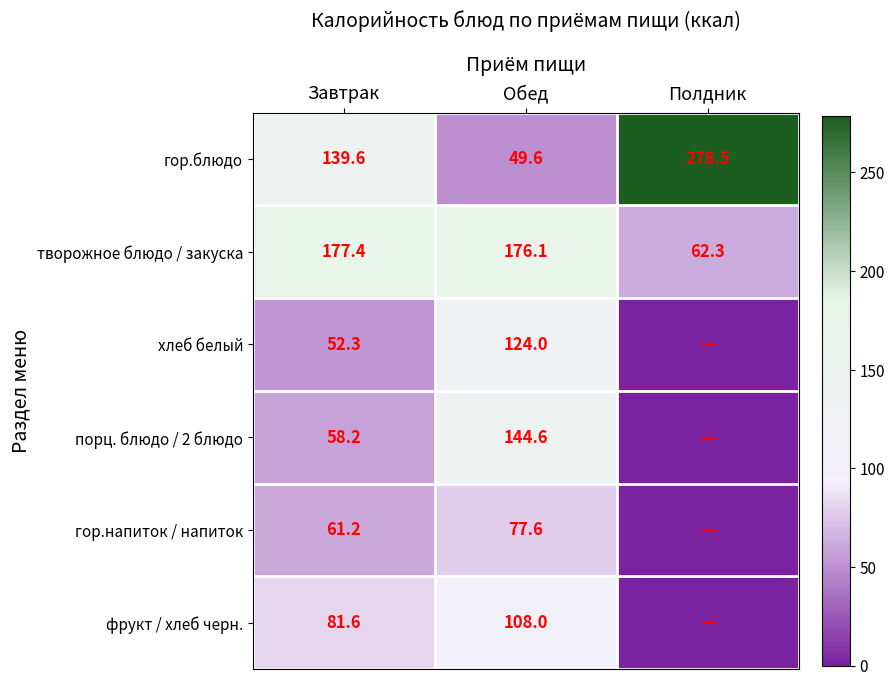

At which label is гор.блюдо closest to 164?

Завтрак